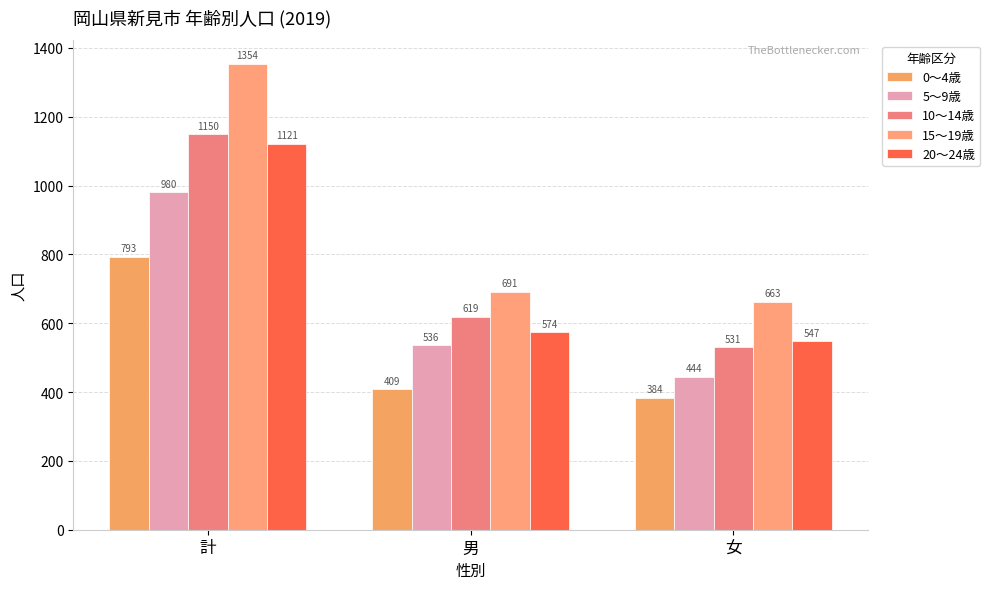

Reading right to left, extract all data points from this chart.

0～4歳: 384	409	793
5～9歳: 444	536	980
10～14歳: 531	619	1150
15～19歳: 663	691	1354
20～24歳: 547	574	1121